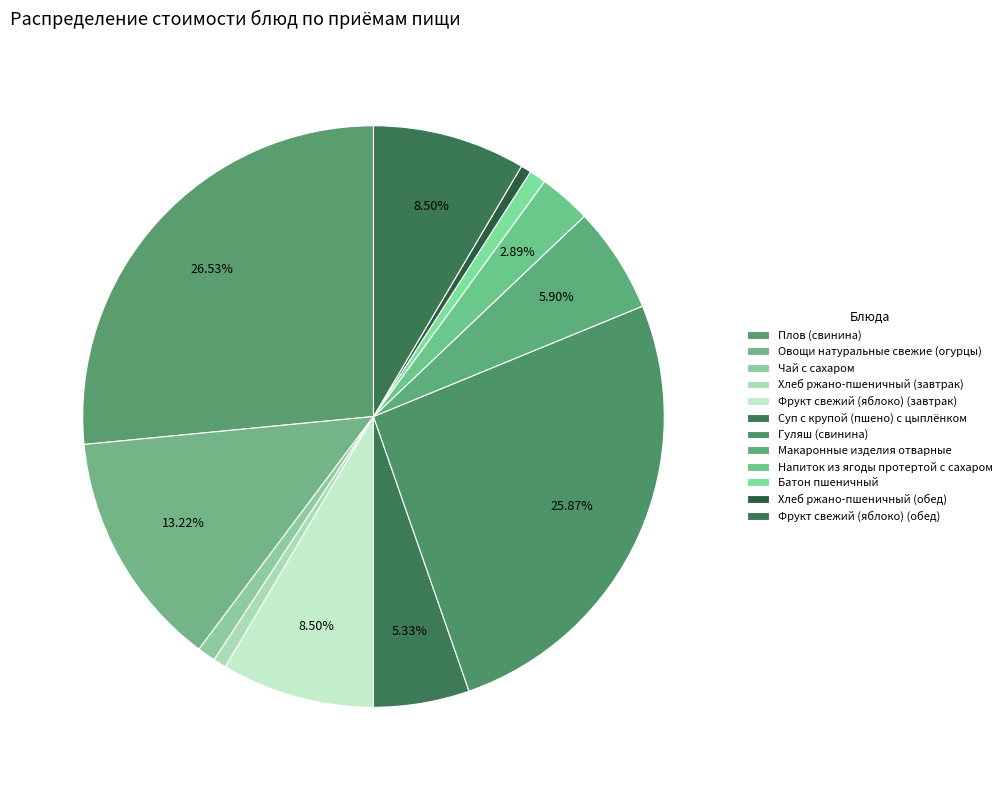

True or false: Фрукт свежий (яблоко) (обед) accounts for 17% of the total.

False